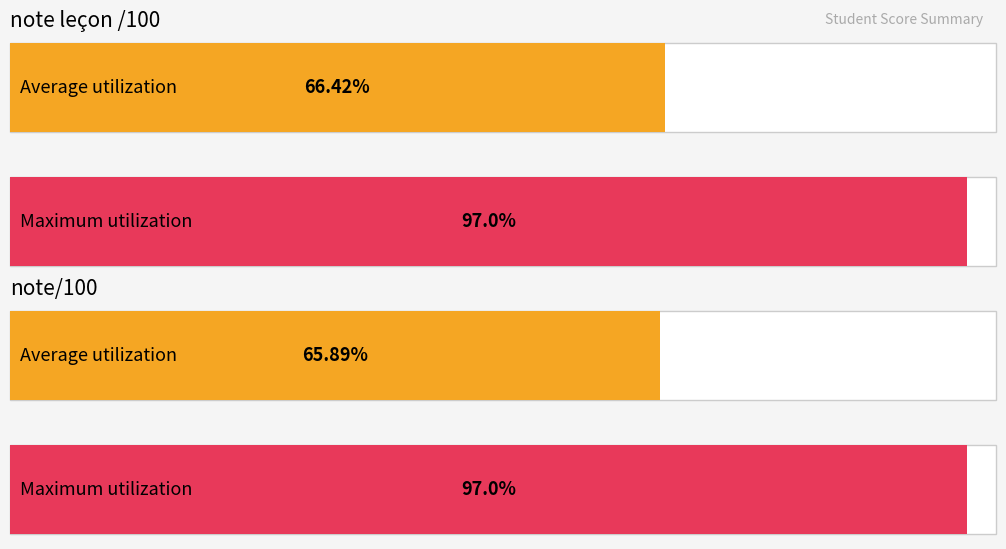

Does the chart contain stacked bars?

No